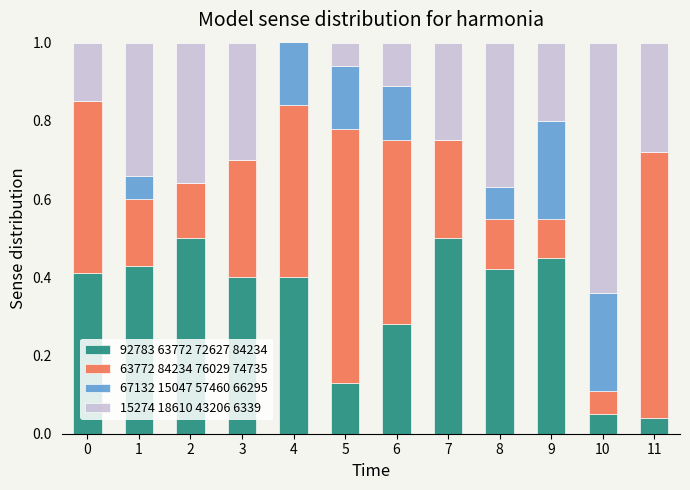

What is the total value across all series at 1?

1.0